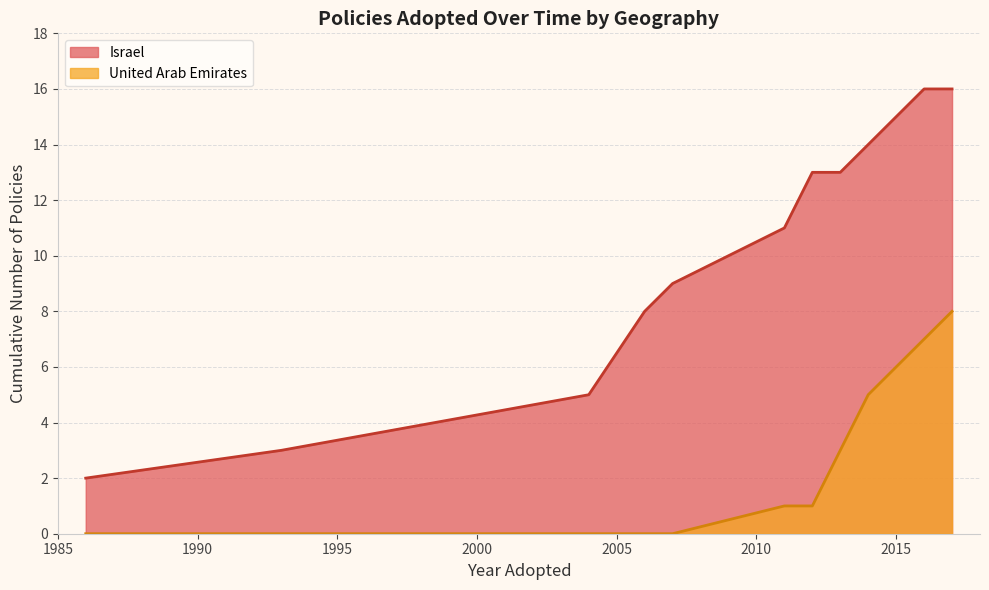

Does the chart have visible grid lines?

Yes